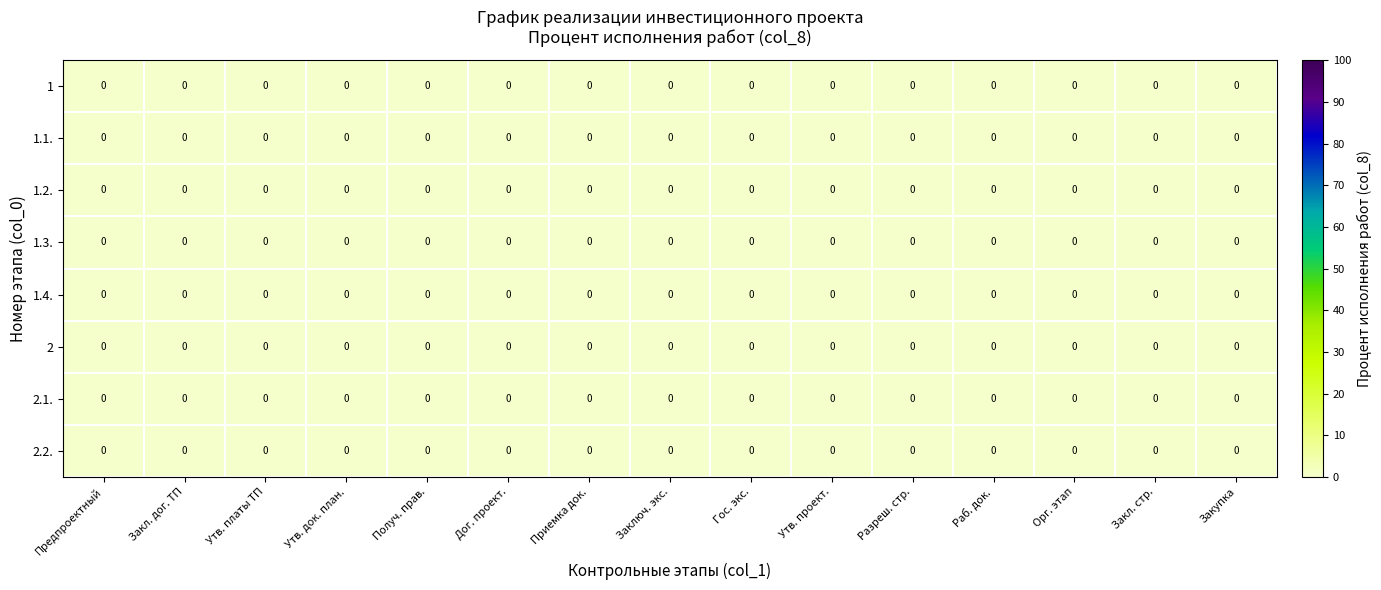

List the series in order of their peak value, highest first.

1.4., 1, 1.3., 1.2., 2.2., 2.1., 2, 1.1.